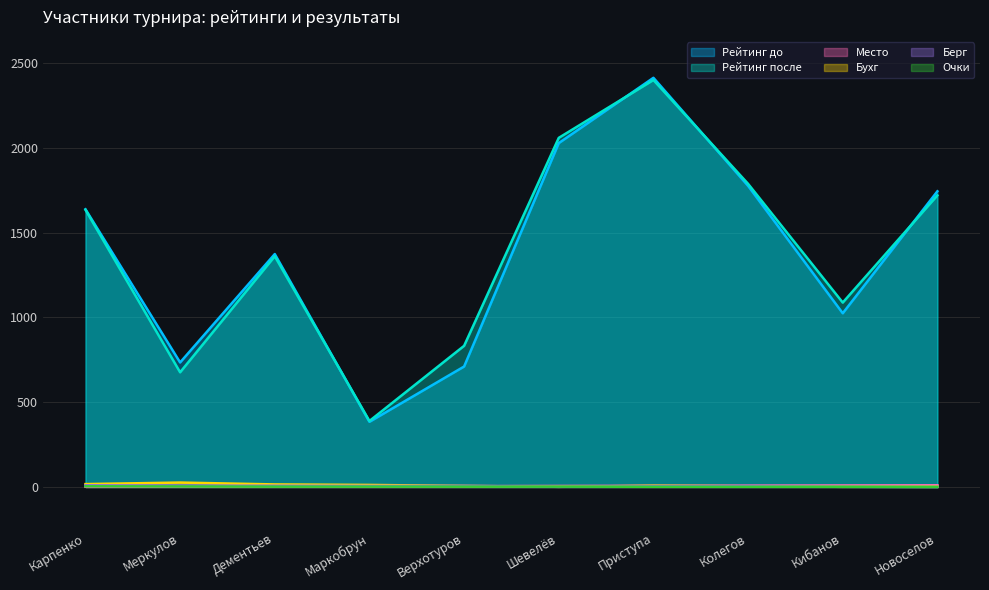

True or false: Берг and Очки intersect in this chart.

True